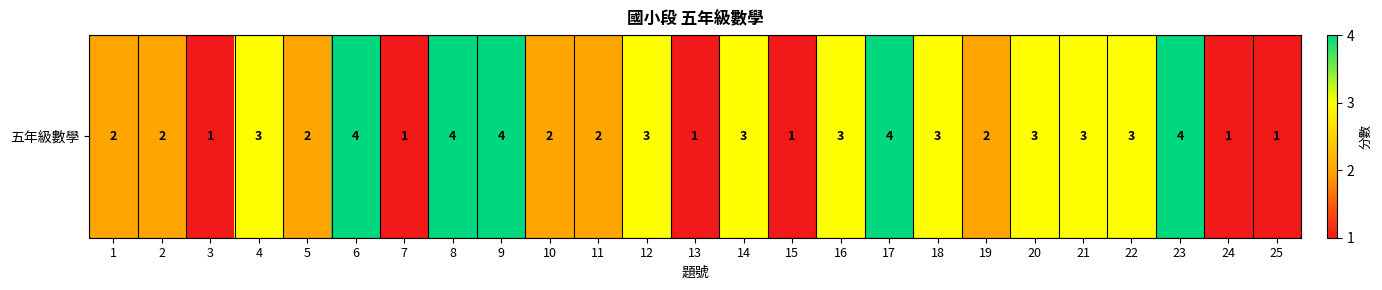

Count the values in the range 2 to 3.

14